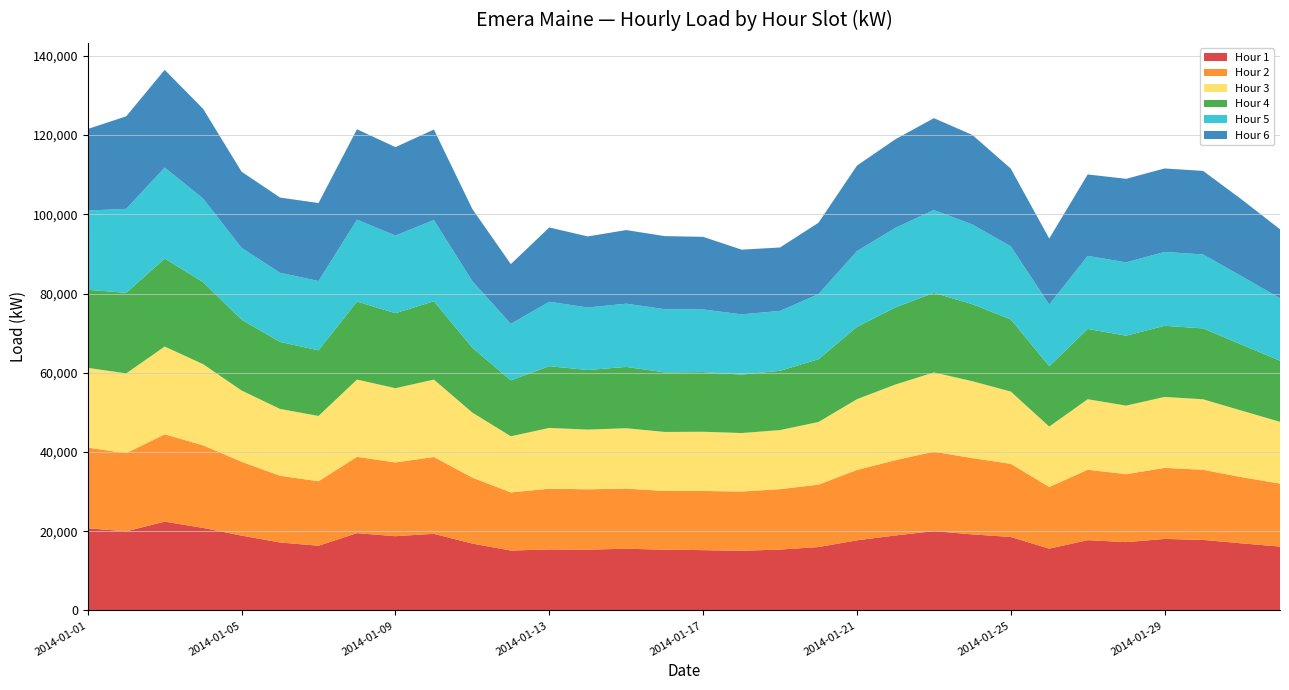

Reading left to right, transcribe all the data shown in this chart.

Hour 1: 2014-01-01=20745.9	2014-01-02=19972.7	2014-01-03=22420.2	2014-01-04=20832.8	2014-01-05=18886.9	2014-01-06=17157.4	2014-01-07=16332.5	2014-01-08=19509.6	2014-01-09=18741.0	2014-01-10=19343.1	2014-01-11=16881.7	2014-01-12=15114.4	2014-01-13=15409.4	2014-01-14=15347.1	2014-01-15=15573.7	2014-01-16=15347.0	2014-01-17=15218.5	2014-01-18=15055.3	2014-01-19=15374.0	2014-01-20=16003.2	2014-01-21=17697.2	2014-01-22=18925.7	2014-01-23=20034.1	2014-01-24=19199.0	2014-01-25=18549.8	2014-01-26=15596.4	2014-01-27=17742.5	2014-01-28=17246.2	2014-01-29=18048.1	2014-01-30=17807.0	2014-01-31=16942.2	2014-02-01=16122.0
Hour 2: 2014-01-01=20358.6	2014-01-02=19717.8	2014-01-03=22044.7	2014-01-04=20843.6	2014-01-05=18647.1	2014-01-06=16839.7	2014-01-07=16276.1	2014-01-08=19266.5	2014-01-09=18621.2	2014-01-10=19392.3	2014-01-11=16637.7	2014-01-12=14683.2	2014-01-13=15325.0	2014-01-14=15230.2	2014-01-15=15181.7	2014-01-16=14801.4	2014-01-17=14938.4	2014-01-18=14966.4	2014-01-19=15239.7	2014-01-20=15754.8	2014-01-21=17765.8	2014-01-22=19009.0	2014-01-23=20040.0	2014-01-24=19258.4	2014-01-25=18465.3	2014-01-26=15578.2	2014-01-27=17774.1	2014-01-28=17153.3	2014-01-29=17944.9	2014-01-30=17697.8	2014-01-31=16711.1	2014-02-01=15895.8
Hour 3: 2014-01-01=20125.7	2014-01-02=20148.7	2014-01-03=22147.5	2014-01-04=20482.7	2014-01-05=17976.1	2014-01-06=16869.0	2014-01-07=16485.8	2014-01-08=19498.0	2014-01-09=18737.2	2014-01-10=19536.3	2014-01-11=16421.3	2014-01-12=14165.1	2014-01-13=15340.6	2014-01-14=15069.6	2014-01-15=15238.1	2014-01-16=14906.6	2014-01-17=14948.0	2014-01-18=14758.7	2014-01-19=14913.0	2014-01-20=15807.6	2014-01-21=17855.2	2014-01-22=19094.2	2014-01-23=20007.4	2014-01-24=19407.9	2014-01-25=18234.5	2014-01-26=15236.6	2014-01-27=17794.8	2014-01-28=17304.7	2014-01-29=17899.9	2014-01-30=17797.5	2014-01-31=16788.9	2014-02-01=15589.3
Hour 4: 2014-01-01=19697.6	2014-01-02=20329.3	2014-01-03=22199.9	2014-01-04=20699.9	2014-01-05=17877.0	2014-01-06=16908.7	2014-01-07=16561.3	2014-01-08=19686.0	2014-01-09=18938.0	2014-01-10=19774.8	2014-01-11=16359.9	2014-01-12=14117.2	2014-01-13=15582.1	2014-01-14=15042.6	2014-01-15=15476.6	2014-01-16=15036.0	2014-01-17=15062.9	2014-01-18=14748.3	2014-01-19=14965.0	2014-01-20=15839.1	2014-01-21=18249.0	2014-01-22=19457.7	2014-01-23=20095.6	2014-01-24=19436.6	2014-01-25=18211.1	2014-01-26=15228.1	2014-01-27=17739.9	2014-01-28=17636.9	2014-01-29=17952.8	2014-01-30=17888.7	2014-01-31=16650.2	2014-02-01=15426.1
Hour 5: 2014-01-01=20010.3	2014-01-02=21205.9	2014-01-03=22980.6	2014-01-04=21105.7	2014-01-05=18120.9	2014-01-06=17451.6	2014-01-07=17504.7	2014-01-08=20677.7	2014-01-09=19599.4	2014-01-10=20503.9	2014-01-11=16796.2	2014-01-12=14262.5	2014-01-13=16265.8	2014-01-14=15778.6	2014-01-15=15966.4	2014-01-16=15949.5	2014-01-17=15810.2	2014-01-18=15207.1	2014-01-19=15122.9	2014-01-20=16442.7	2014-01-21=19126.8	2014-01-22=20104.0	2014-01-23=20898.2	2014-01-24=20133.2	2014-01-25=18450.0	2014-01-26=15575.5	2014-01-27=18442.3	2014-01-28=18525.7	2014-01-29=18651.8	2014-01-30=18672.5	2014-01-31=17273.2	2014-02-01=15783.5
Hour 6: 2014-01-01=20587.2	2014-01-02=23356.2	2014-01-03=24659.8	2014-01-04=22636.5	2014-01-05=19228.5	2014-01-06=18991.2	2014-01-07=19675.1	2014-01-08=22825.7	2014-01-09=22305.9	2014-01-10=22835.2	2014-01-11=18221.2	2014-01-12=15075.1	2014-01-13=18747.7	2014-01-14=17931.8	2014-01-15=18579.2	2014-01-16=18443.3	2014-01-17=18321.4	2014-01-18=16334.5	2014-01-19=16001.8	2014-01-20=18020.8	2014-01-21=21586.8	2014-01-22=22345.6	2014-01-23=23181.4	2014-01-24=22599.8	2014-01-25=19610.5	2014-01-26=16654.3	2014-01-27=20556.5	2014-01-28=21082.9	2014-01-29=21067.8	2014-01-30=21082.2	2014-01-31=19394.1	2014-02-01=17401.7